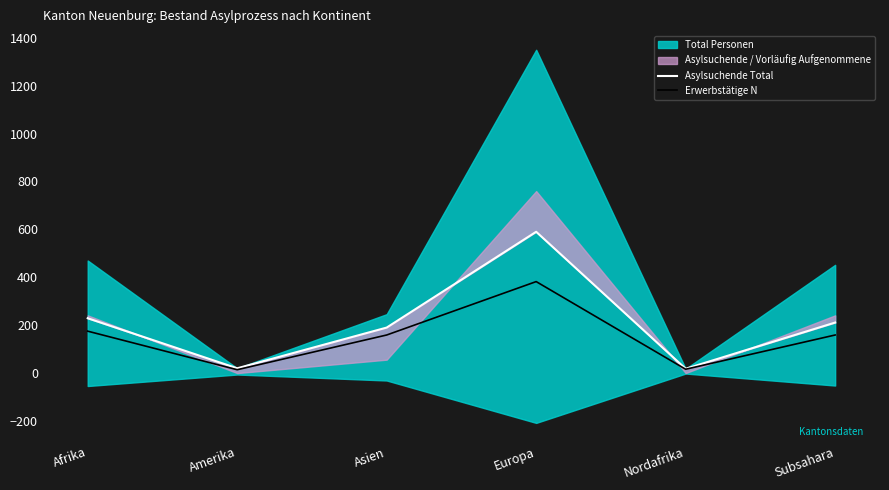

Which category has the highest value in the Erwerbstätige N series?

Europa